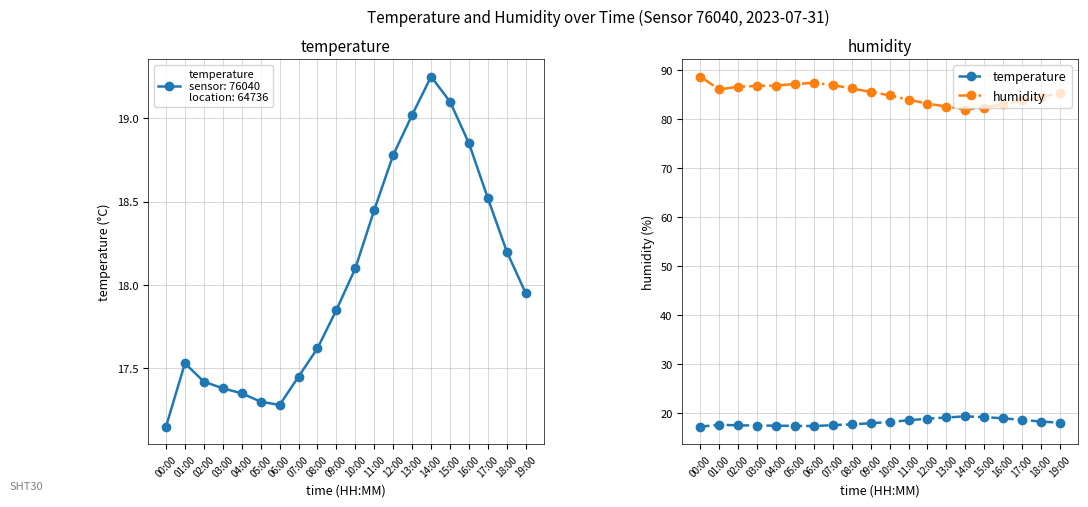

What is the average value of the humidity series?

85.1